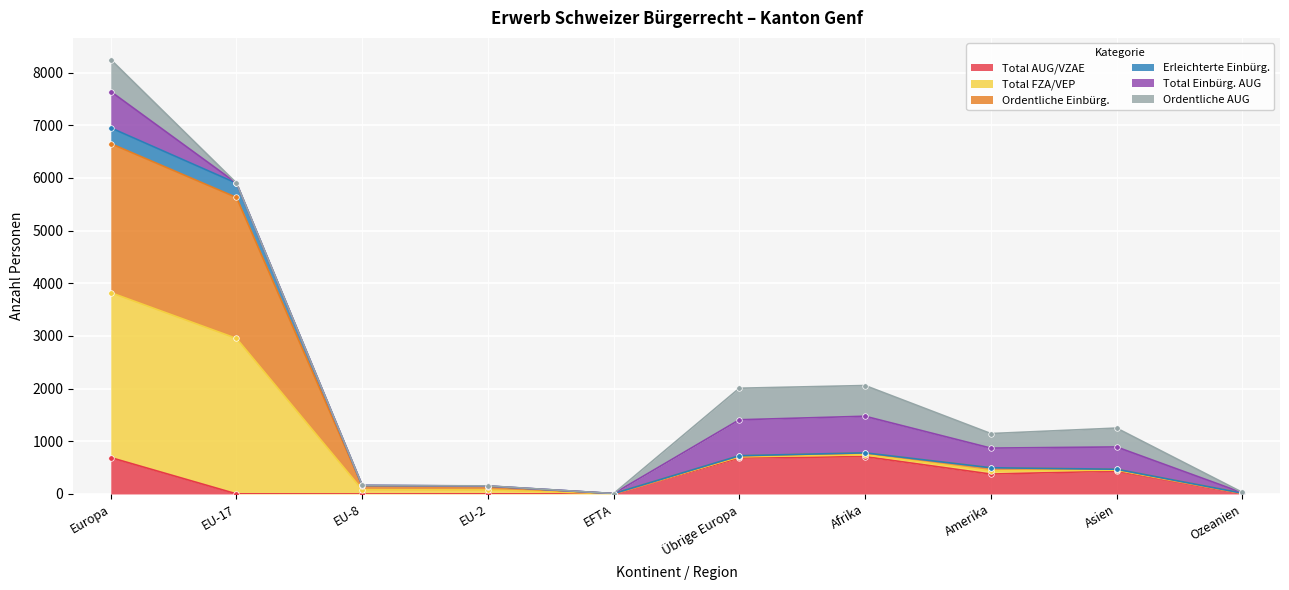

The value of Total AUG/VZAE at EU-8 is 0. True or false?

True